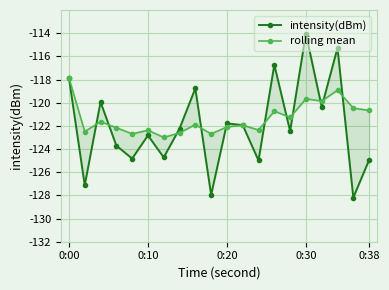

Which series ends up on top after the final intersection of rolling mean and intensity(dBm)?

rolling mean